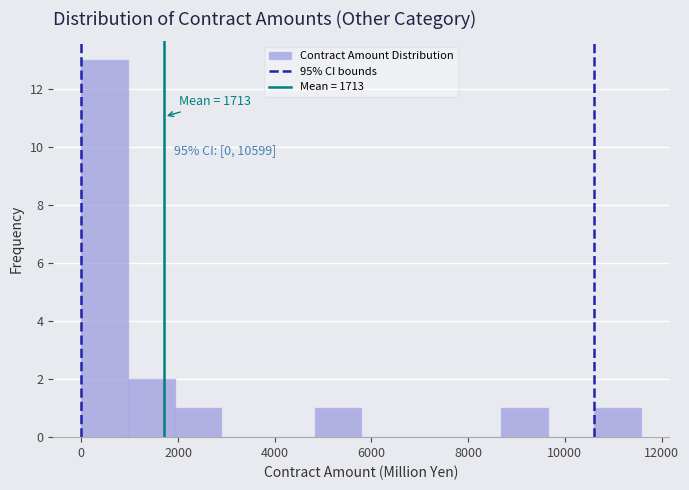

Which range on the x-axis has the tallest bar?

0 to 1000